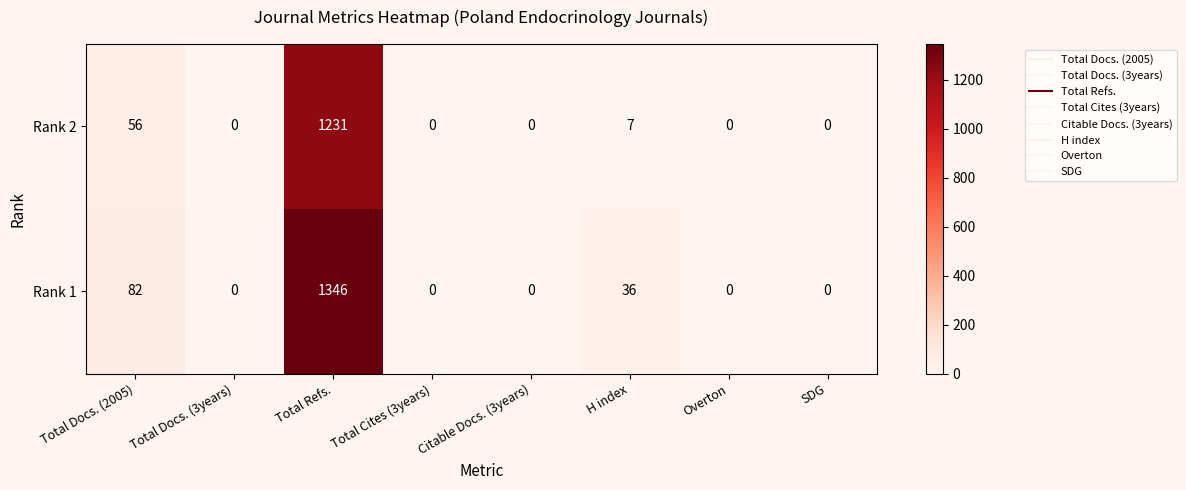

Which series has the largest total across all categories?

Rank 1